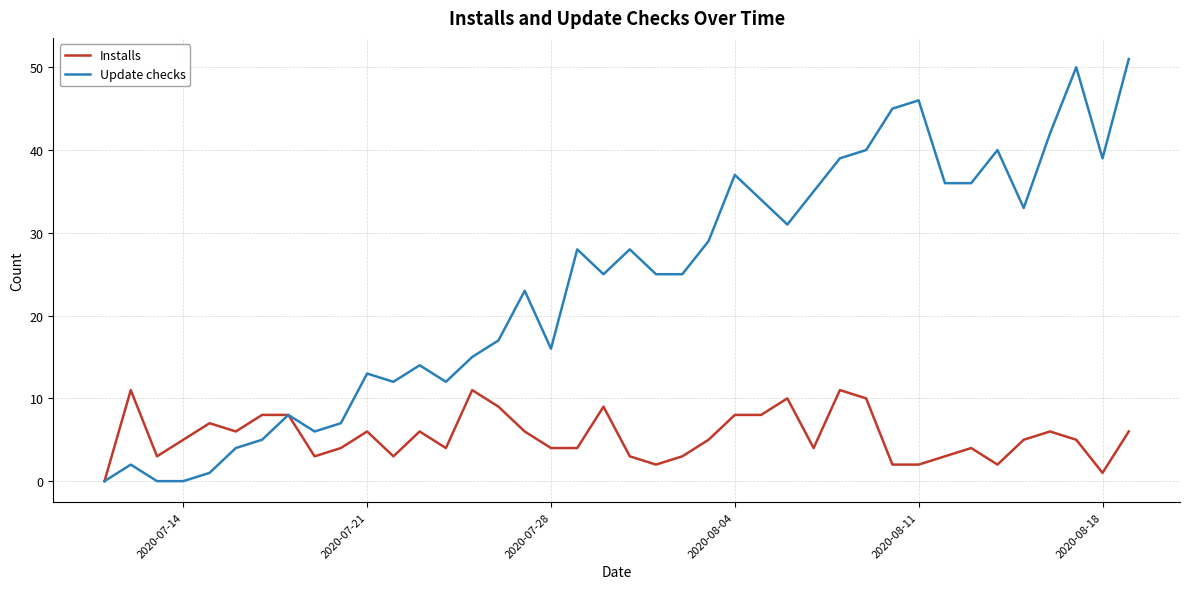

What is the maximum value for Installs?

11